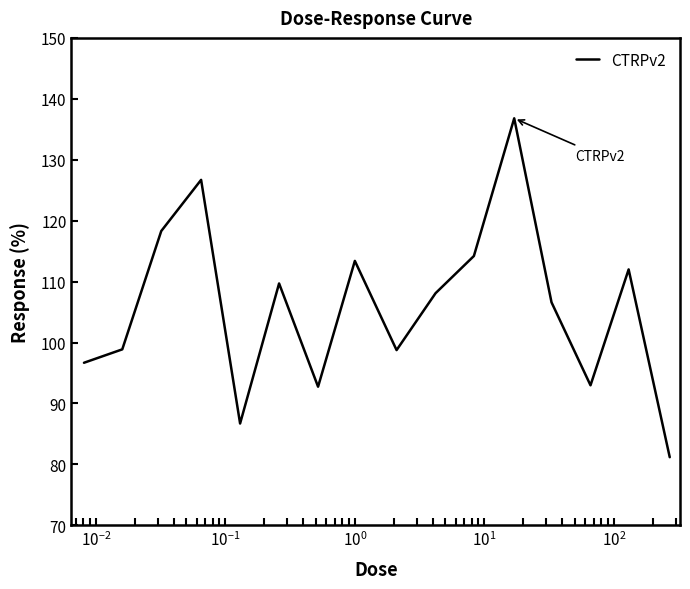

What is the greatest value displayed?

136.8